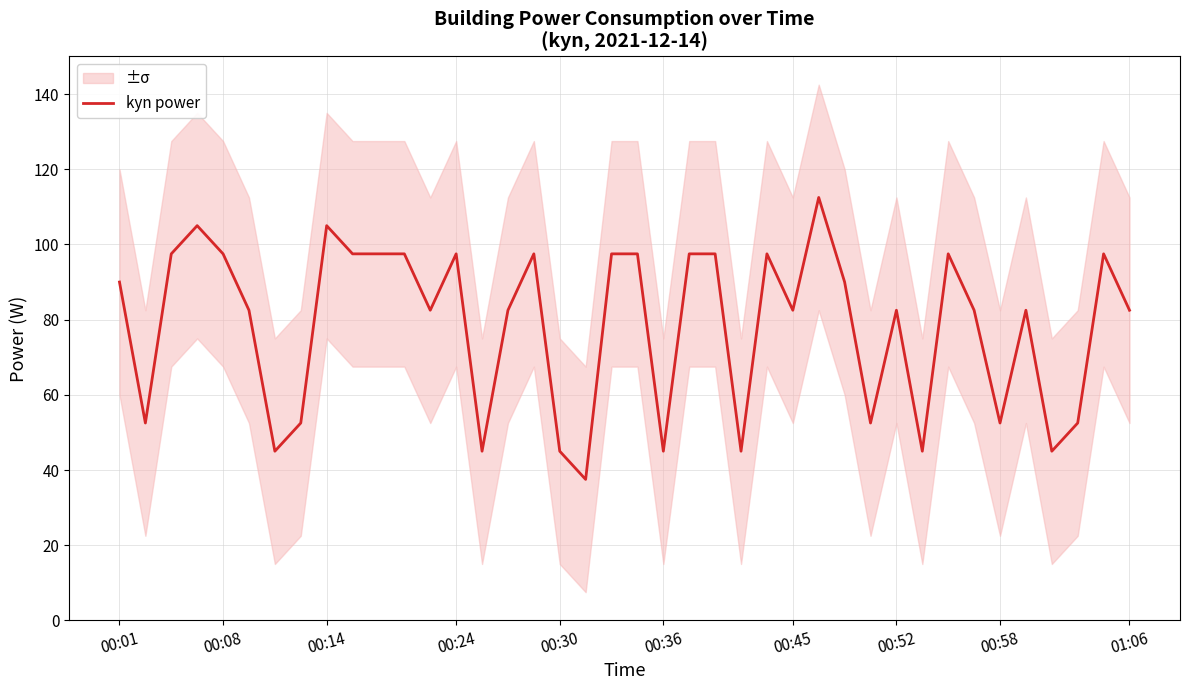

How many values are below 82?

13